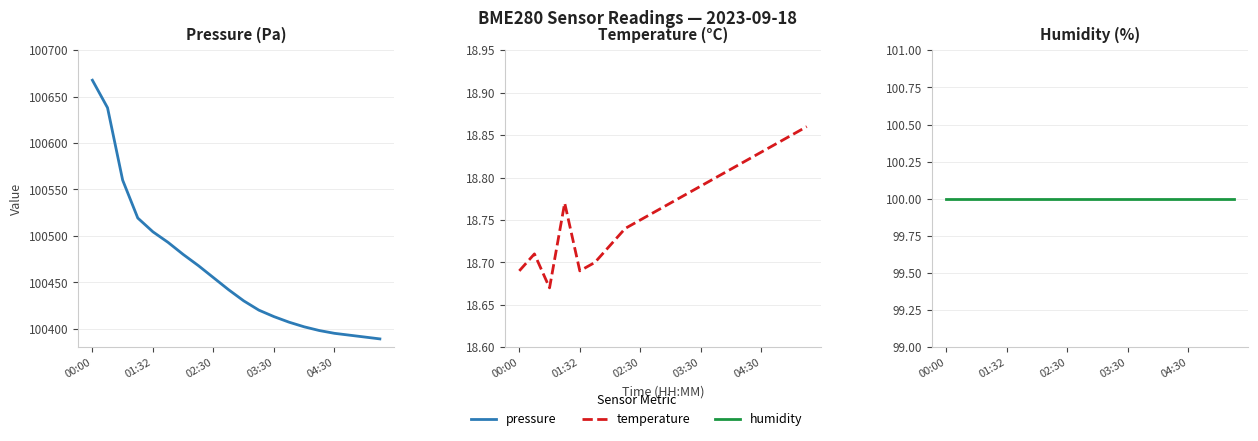

True or false: pressure and temperature intersect in this chart.

False